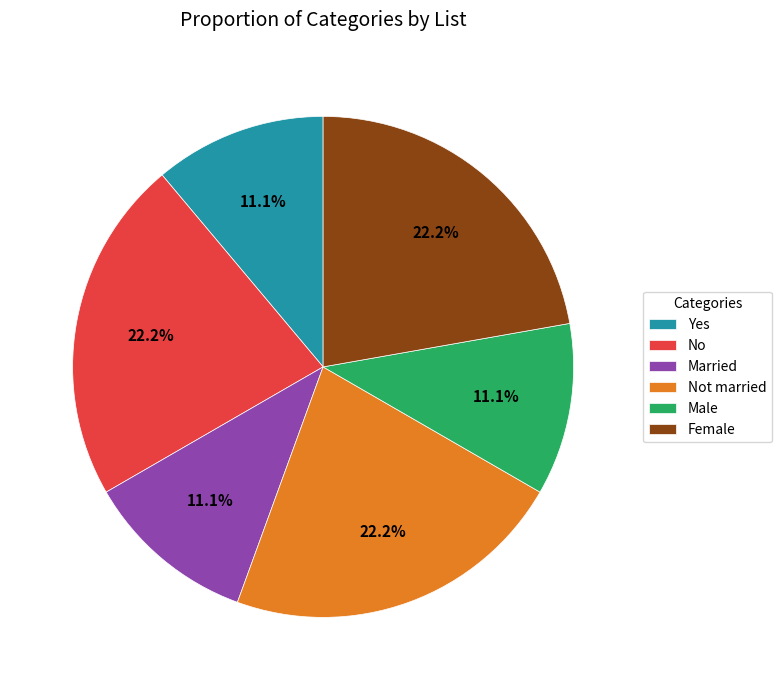

Is there any slice that represents more than half of the pie?

No